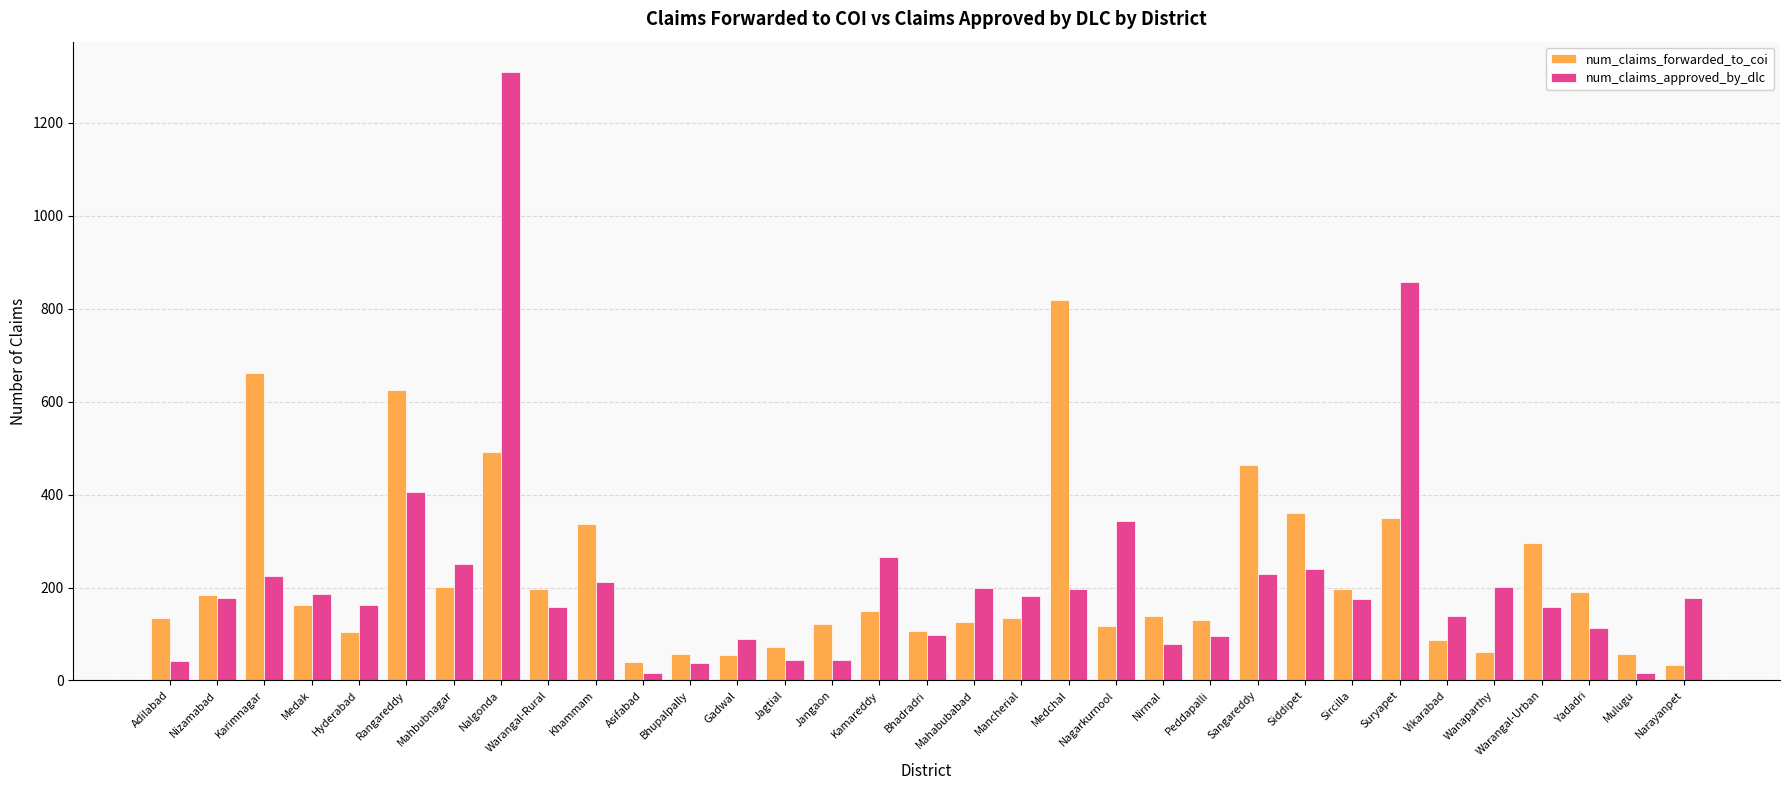

What is the difference between the maximum and second lowest values in the num_claims_approved_by_dlc series?

1292